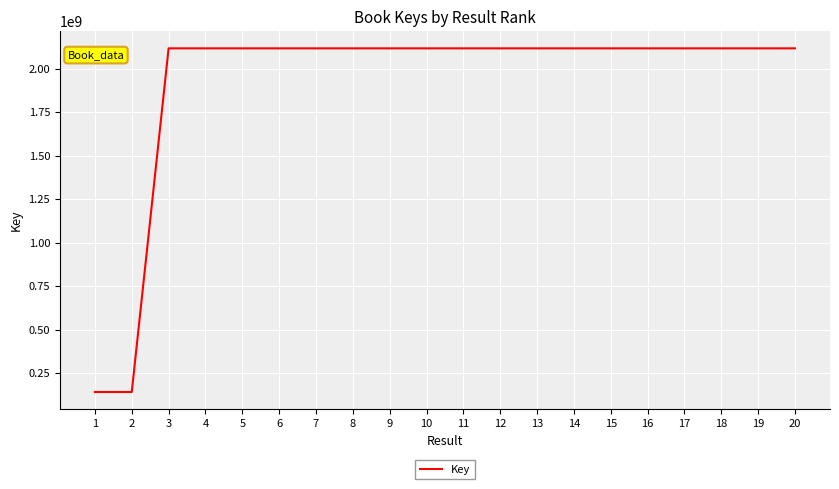

Is it true that the value at 10 is 2117859970?

True